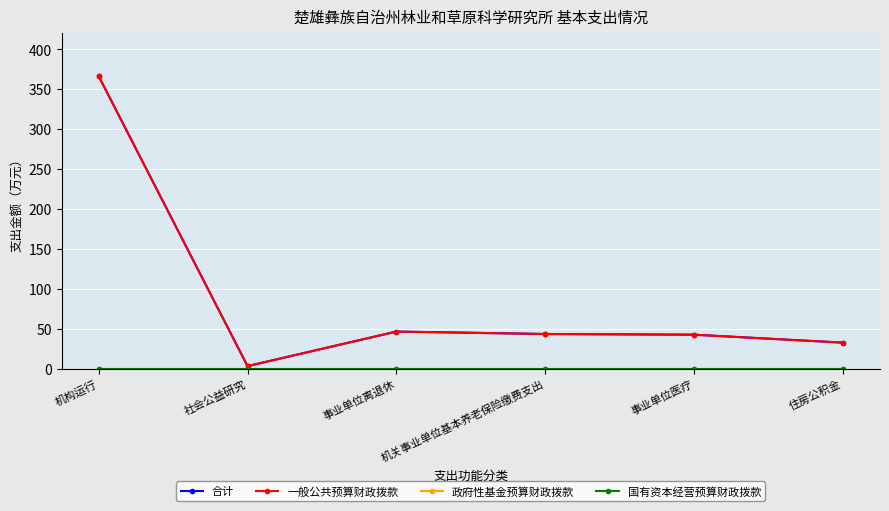

Rank the series at 机关事业单位基本养老保险缴费支出 from lowest to highest value.

政府性基金预算财政拨款, 国有资本经营预算财政拨款, 合计, 一般公共预算财政拨款